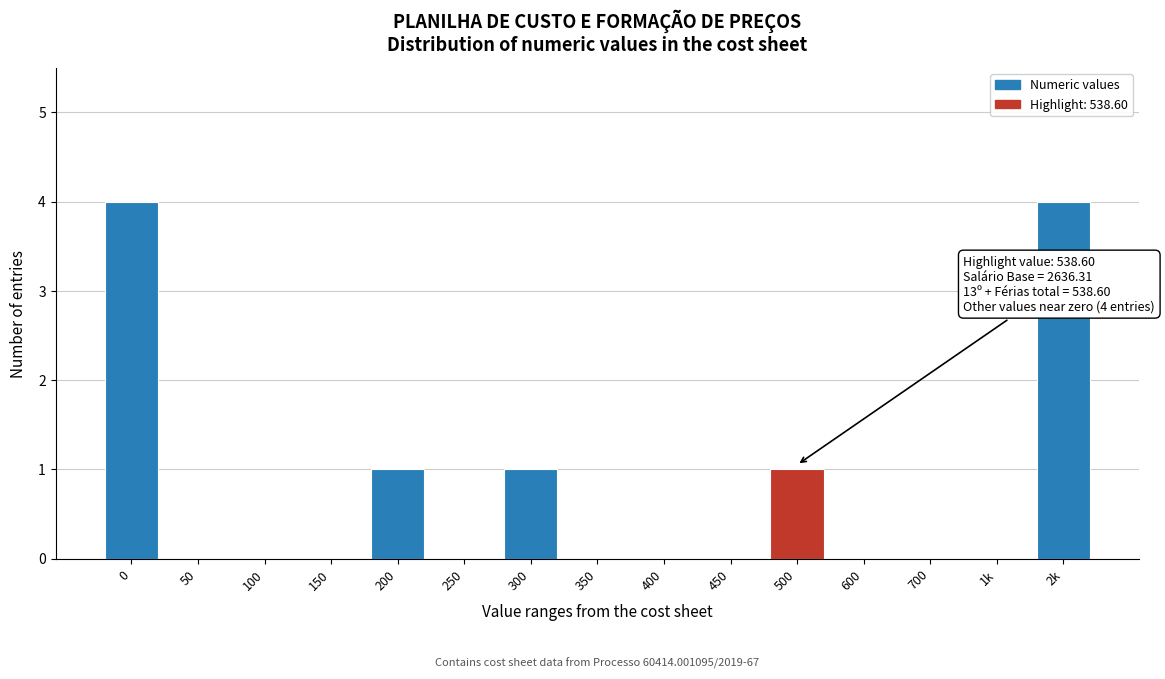

Reading left to right, what are all the values shown in this chart?

0=4	50=0	100=0	150=0	200=1	250=0	300=1	350=0	400=0	450=0	500=1	600=0	700=0	1k=0	2k=4